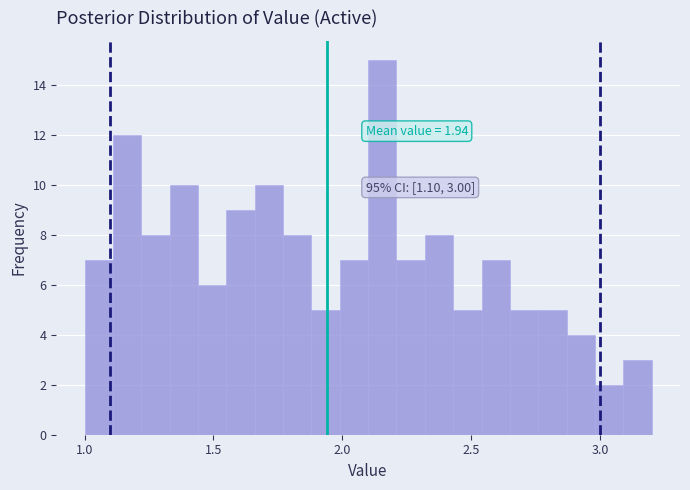

Read against the x-axis, roughly where is the centre of the tallest bar?

2.15